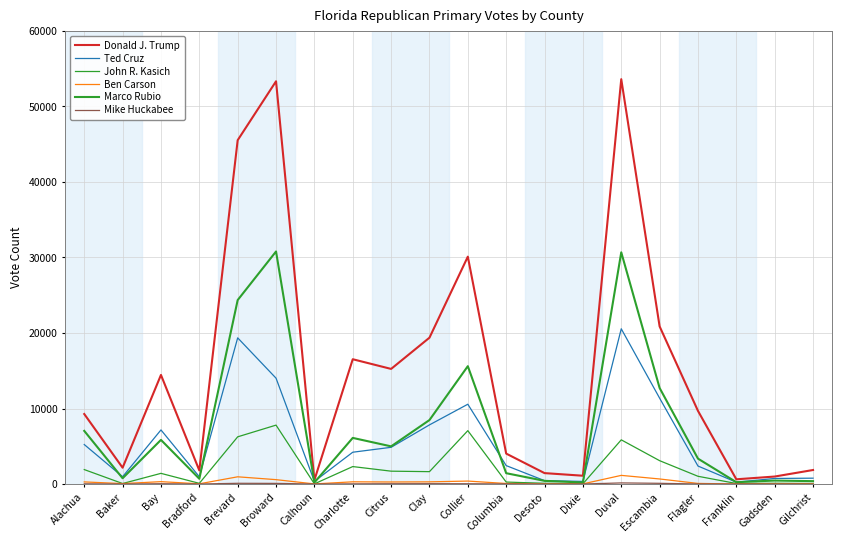

Where does the John R. Kasich series first go above 1417?

Alachua